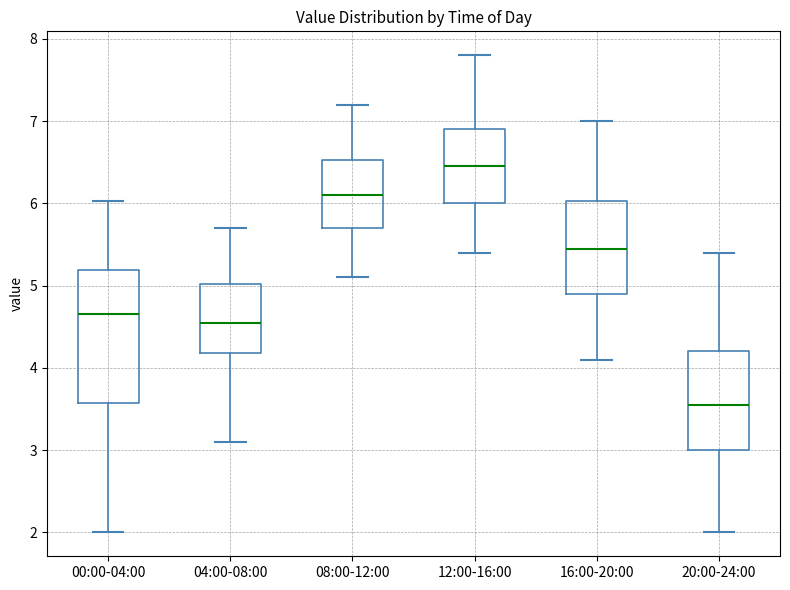

Reading left to right, transcribe this box plot: for each box, give where its median line is, the range the box spans, and where its two whiskers end, as read against the y-axis. The values are not printed on the chart, so give them approximately, as read against the axis.

00:00-04:00: median 4.7, box 3.6 to 5.2, whiskers 2.0 to 6.0
04:00-08:00: median 4.6, box 4.2 to 5.0, whiskers 3.1 to 5.7
08:00-12:00: median 6.1, box 5.7 to 6.5, whiskers 5.1 to 7.2
12:00-16:00: median 6.5, box 6.0 to 6.9, whiskers 5.4 to 7.8
16:00-20:00: median 5.5, box 4.9 to 6.0, whiskers 4.1 to 7.0
20:00-24:00: median 3.6, box 3.0 to 4.2, whiskers 2.0 to 5.4